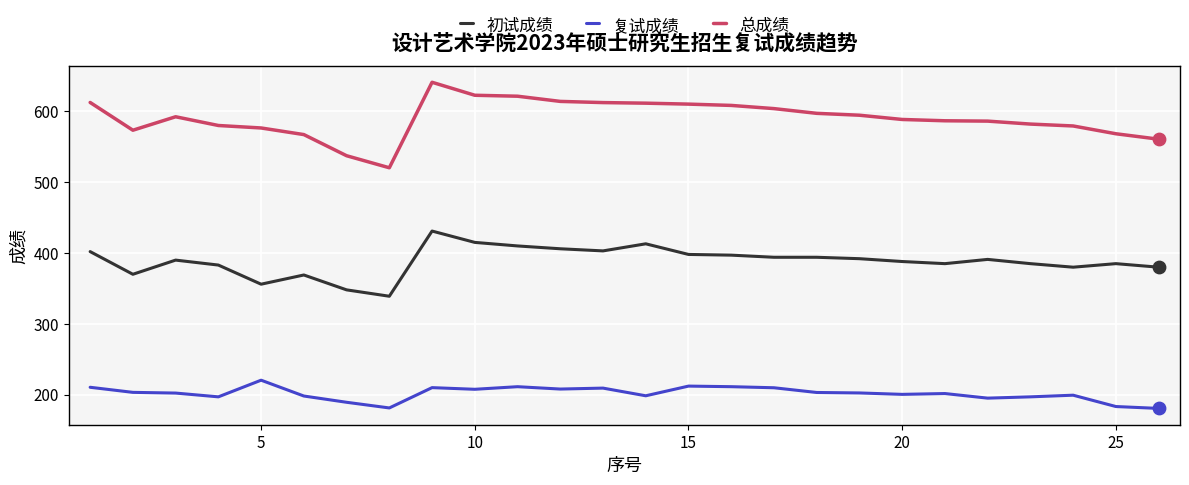

What is the greatest value displayed?

641.0